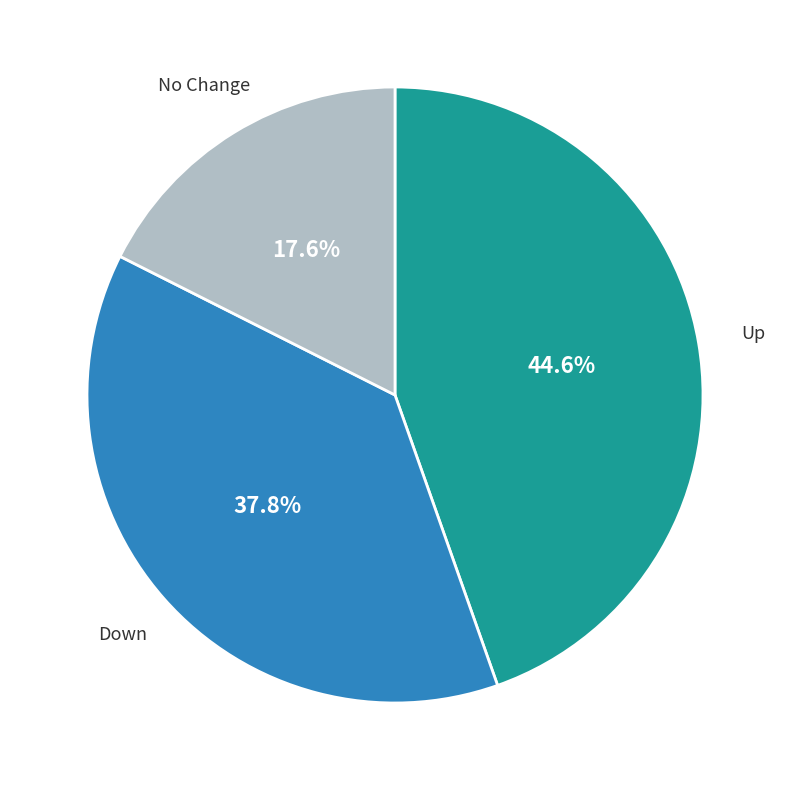

What is the smallest slice in the pie chart?

No Change